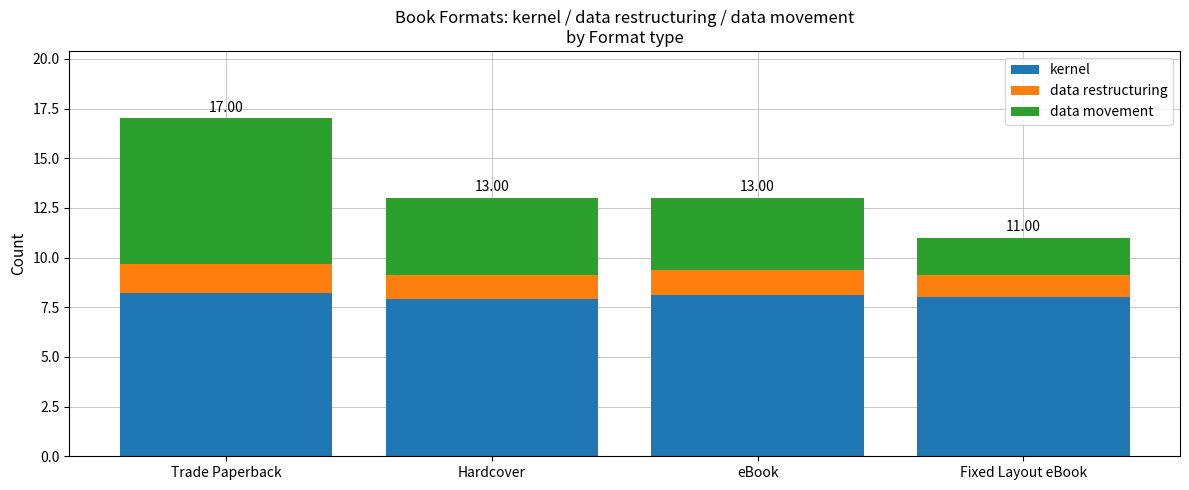

What is the sum of all kernel values?

32.2